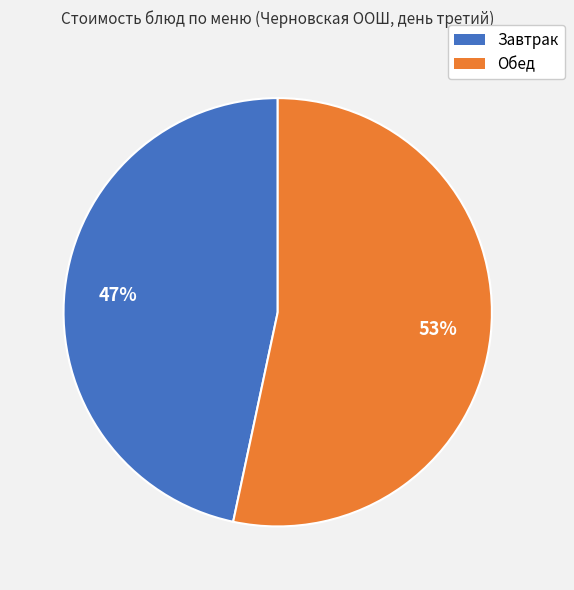

Which slice represents more than half of the pie?

Обед